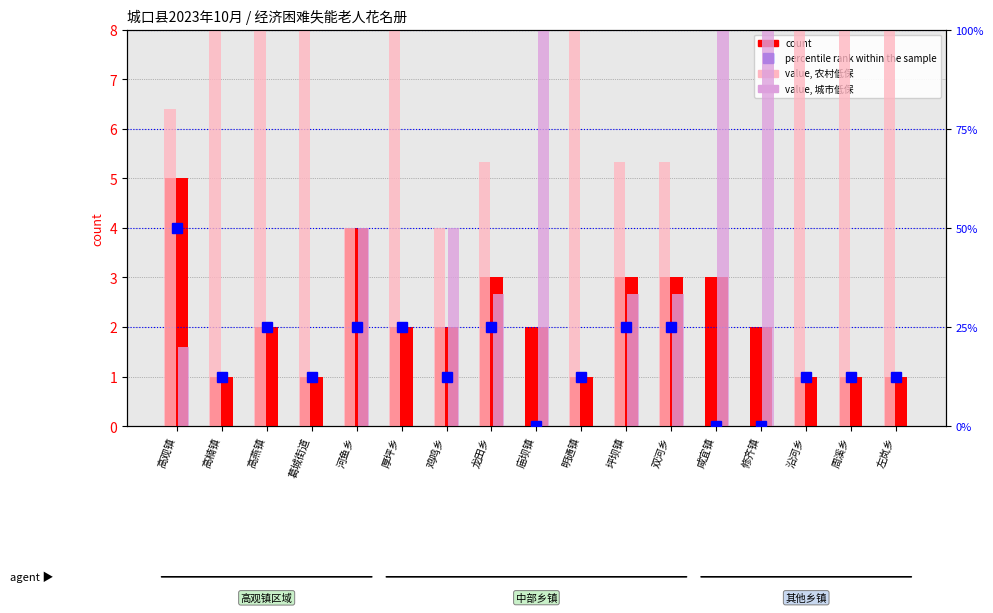

What is the average value of the percentile rank within sample series?

16.9